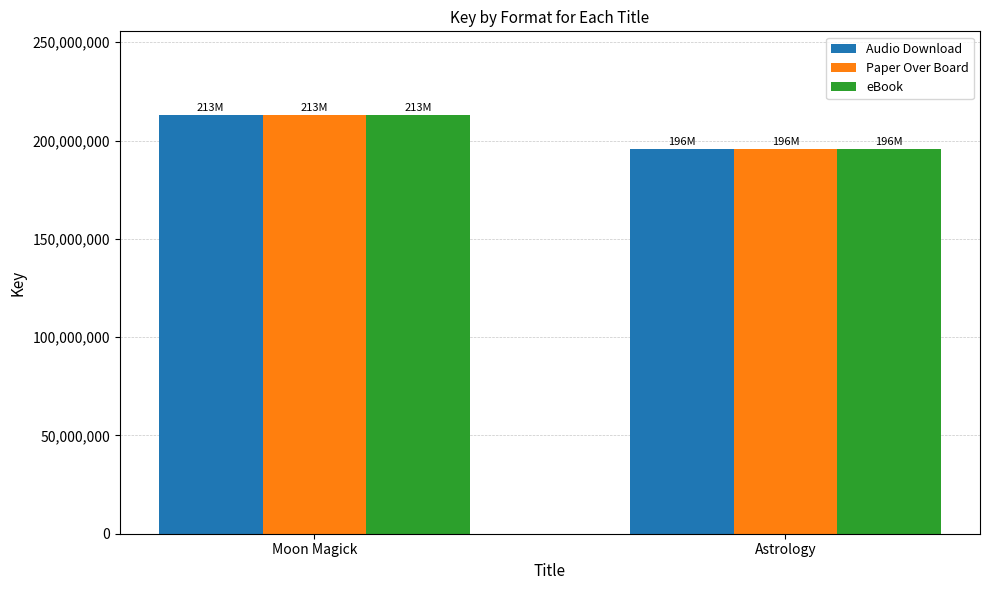

Is it true that Audio Download equals 108156985 at Moon Magick?

False